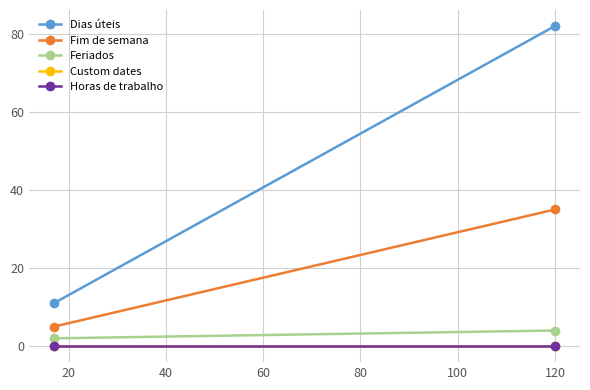

Between 0 and 20, which series saw the biggest shift?

Dias úteis